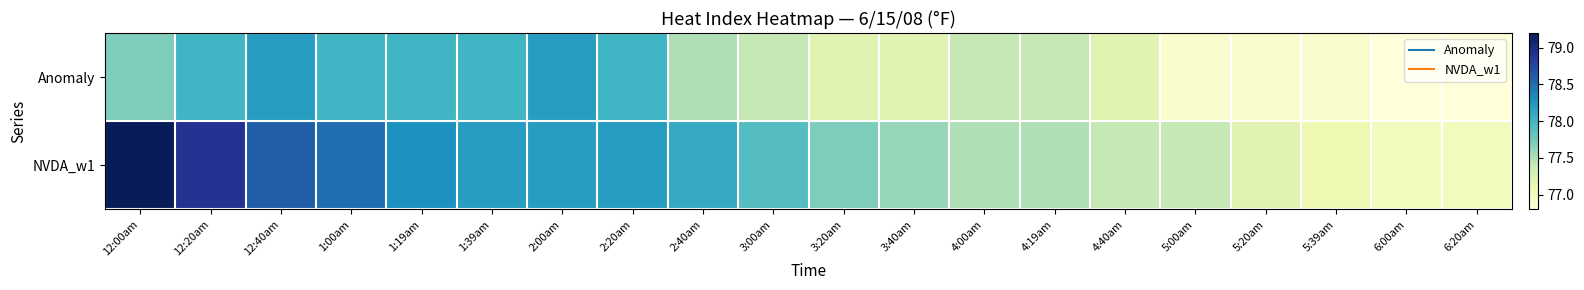

What is the minimum value shown in the chart?

76.8